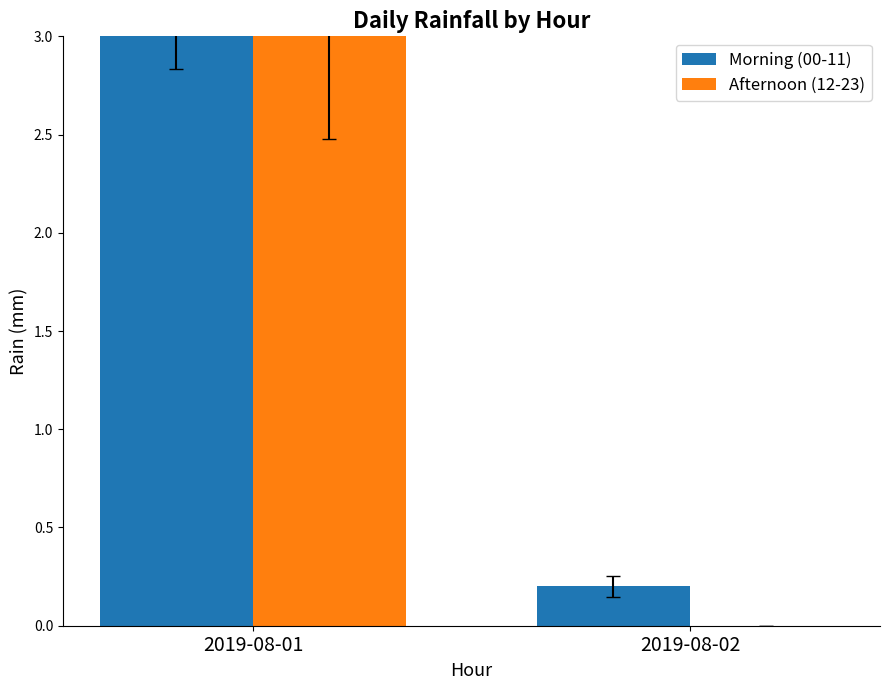

At 2019-08-02, list the series in order from smallest to largest.

Afternoon (12-23), Morning (00-11)